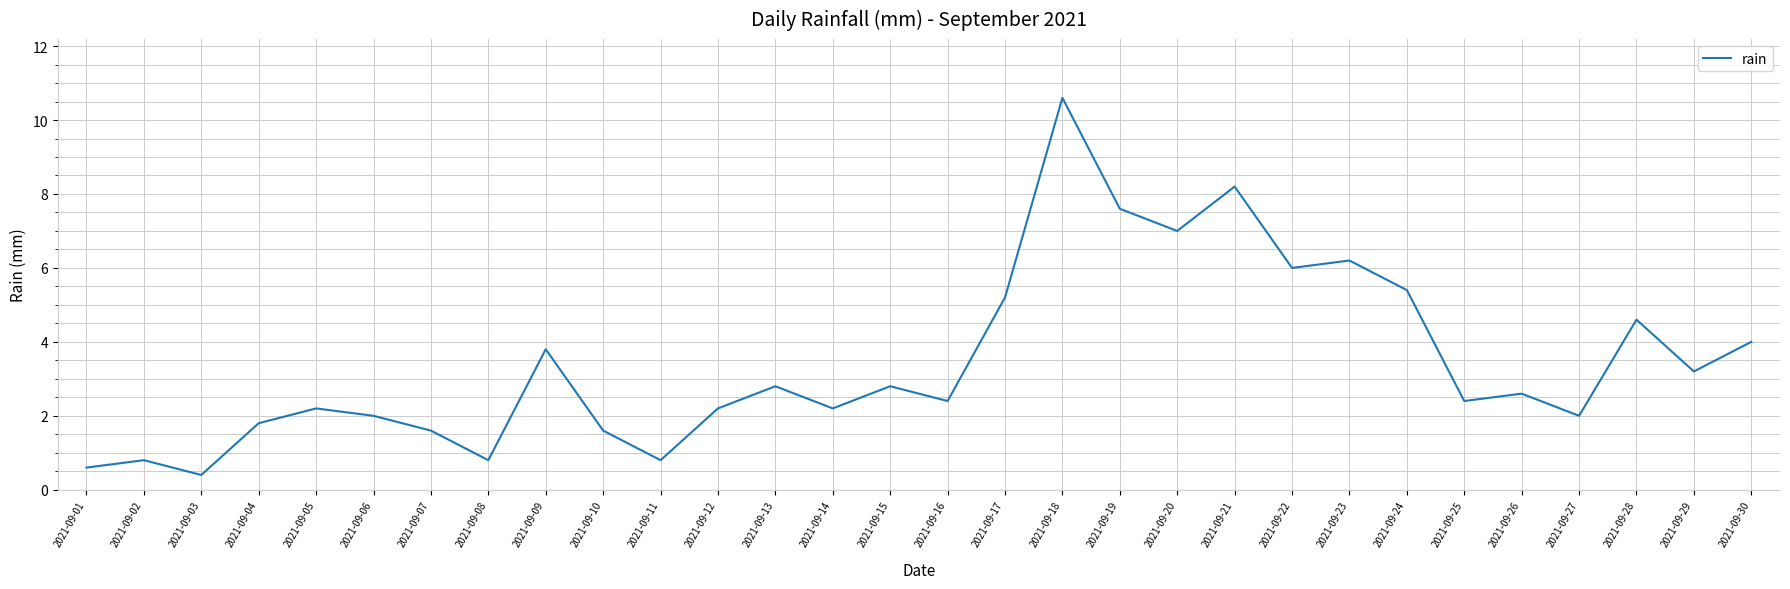

Does the chart display data point markers on the line(s)?

No